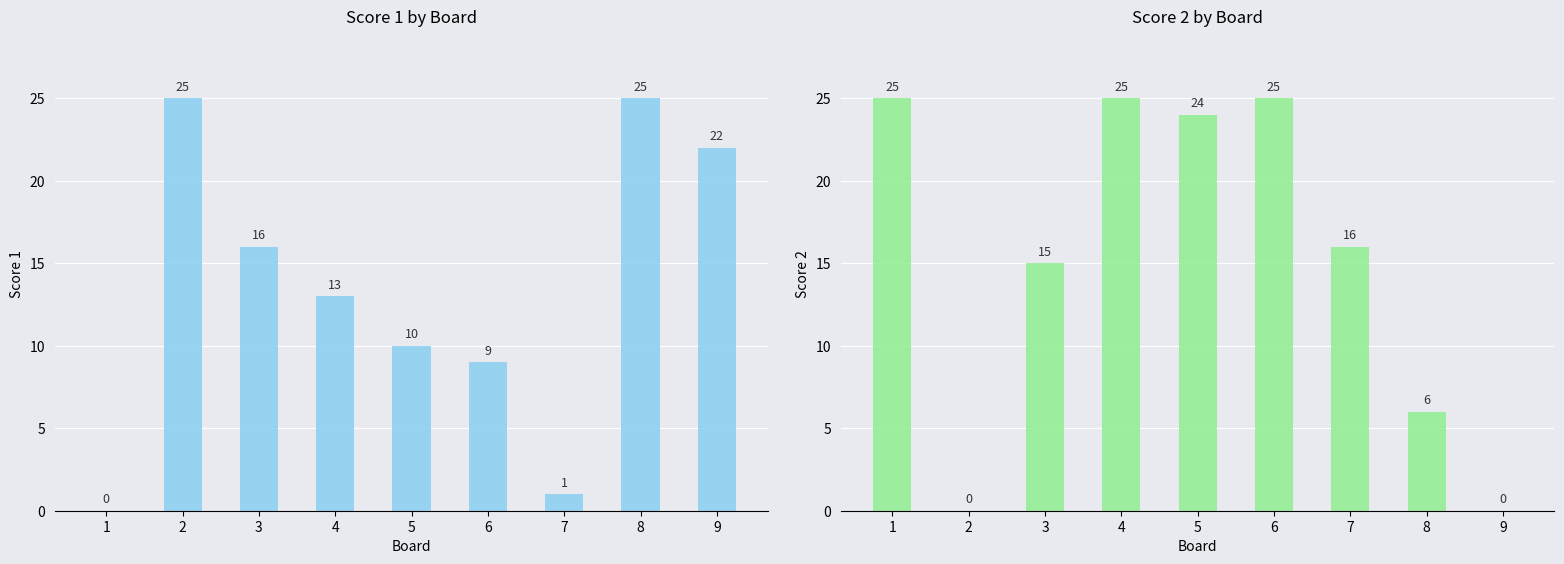

The value of Score 2 at 6 is 25. True or false?

True